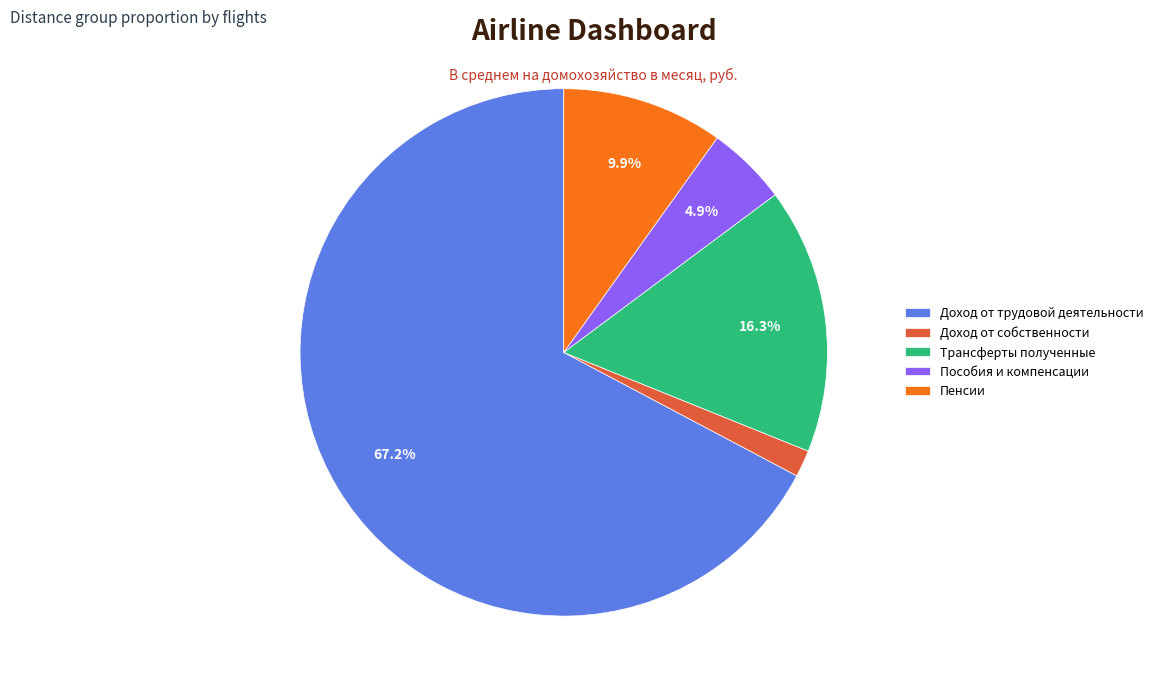

Which has a higher value, Доход от трудовой деятельности or Трансферты полученные?

Доход от трудовой деятельности